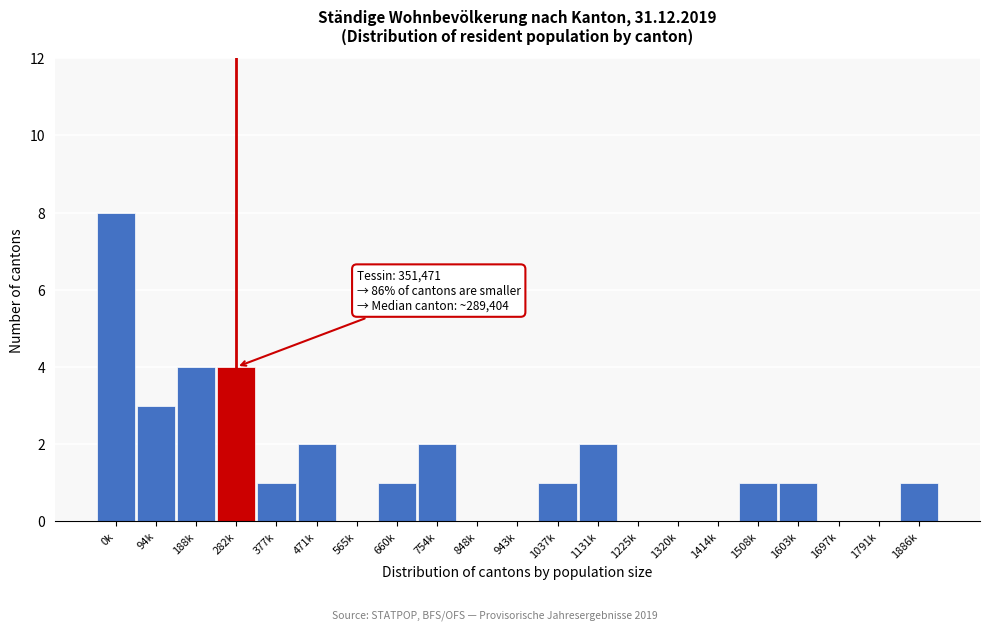

Reading left to right, list all the values displayed in this chart.

0k=8	94k=3	188k=4	282k=4	377k=1	471k=2	565k=0	660k=1	754k=2	848k=0	943k=0	1037k=1	1131k=2	1225k=0	1320k=0	1414k=0	1508k=1	1603k=1	1697k=0	1791k=0	1886k=1